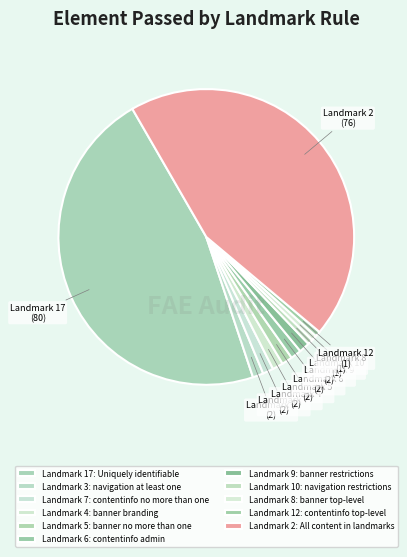

What percentage is the Landmark 3: navigation at least one slice, to the nearest percent?

1%